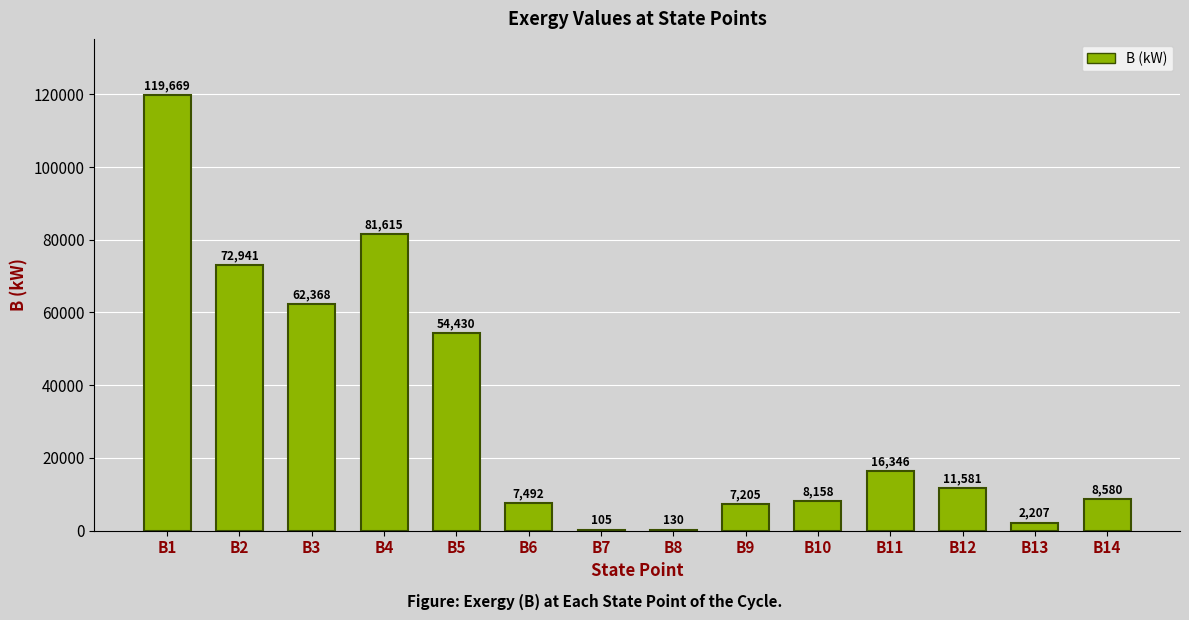

What is the sum of the values at B11 and B14?

24926.0